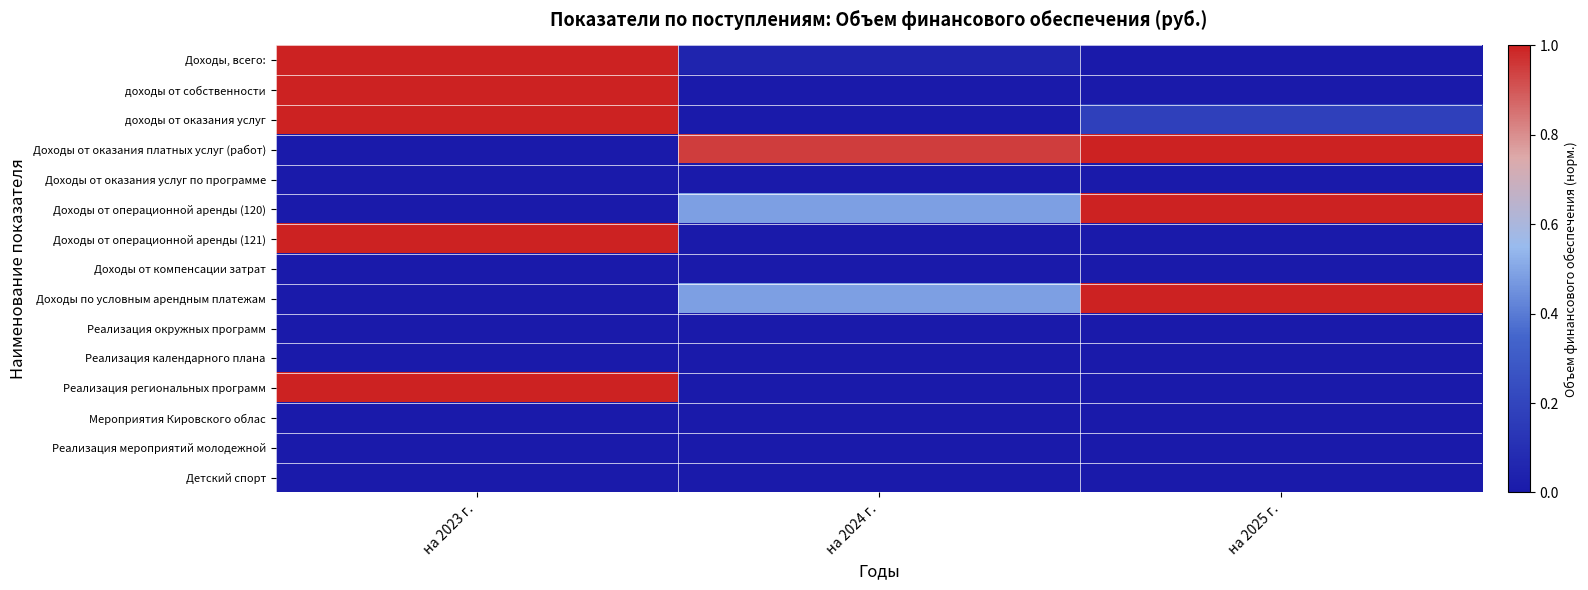

List the series in order of their peak value, lowest first.

Доходы от оказания услуг по программе, Доходы от компенсации затрат, Реализация окружных программ, Реализация календарного плана, Мероприятия Кировского облас, Реализация мероприятий молодежной, Детский спорт, Доходы, всего:, доходы от собственности, доходы от оказания услуг, Доходы от оказания платных услуг (работ), Доходы от операционной аренды (120), Доходы от операционной аренды (121), Доходы по условным арендным платежам, Реализация региональных программ